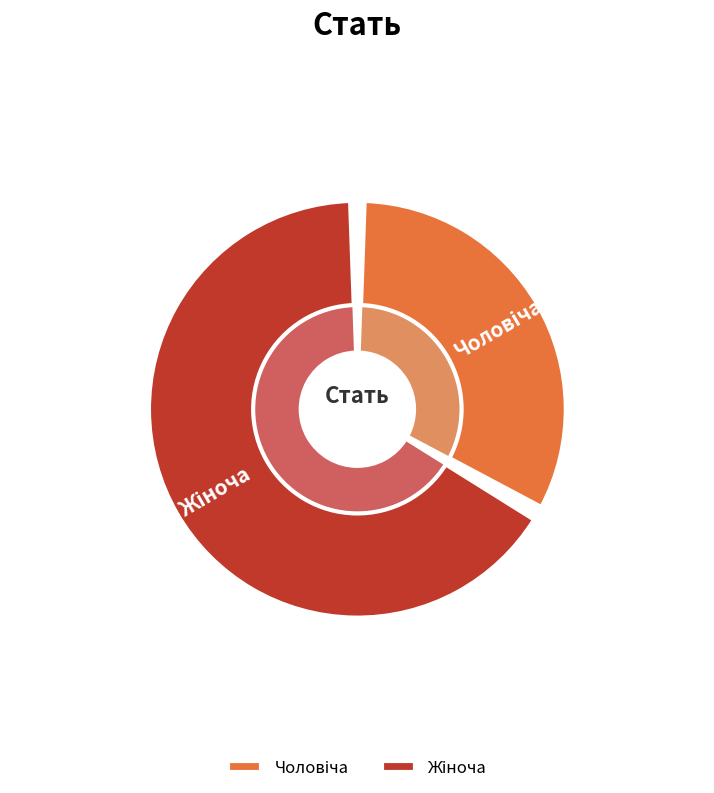

Rank the categories by value from lowest to highest.

Чоловіча, Жіноча